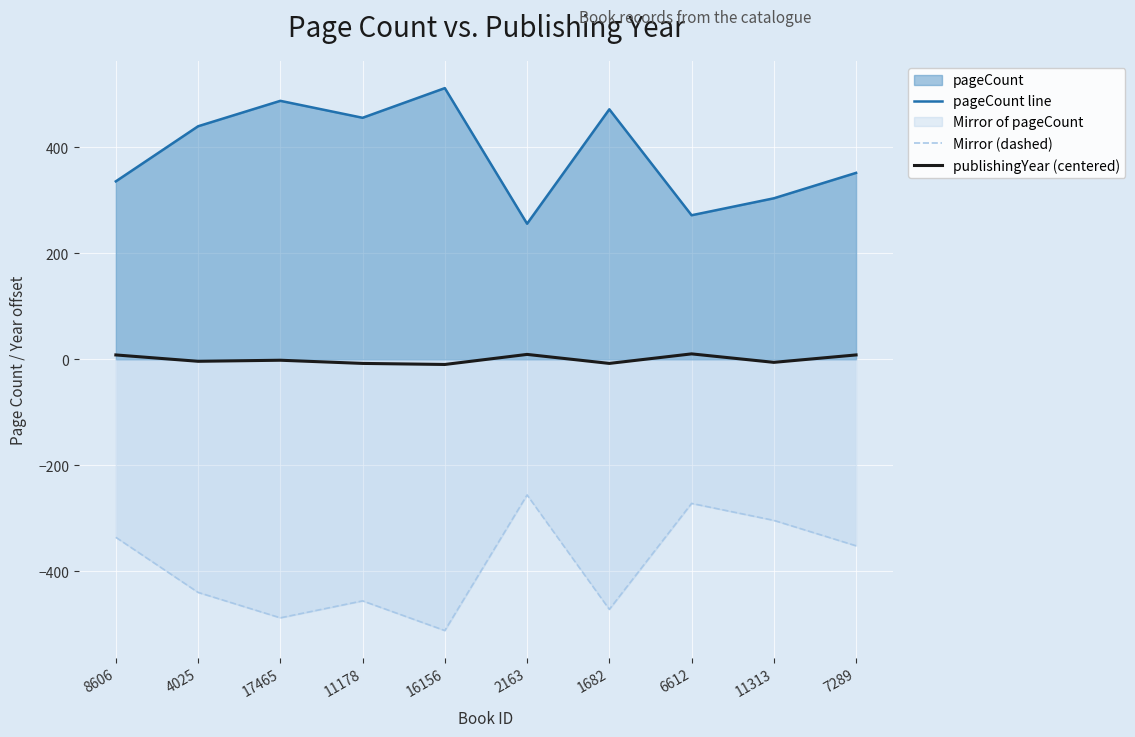

At which label is Mirror (dashed) closest to -384?

7289